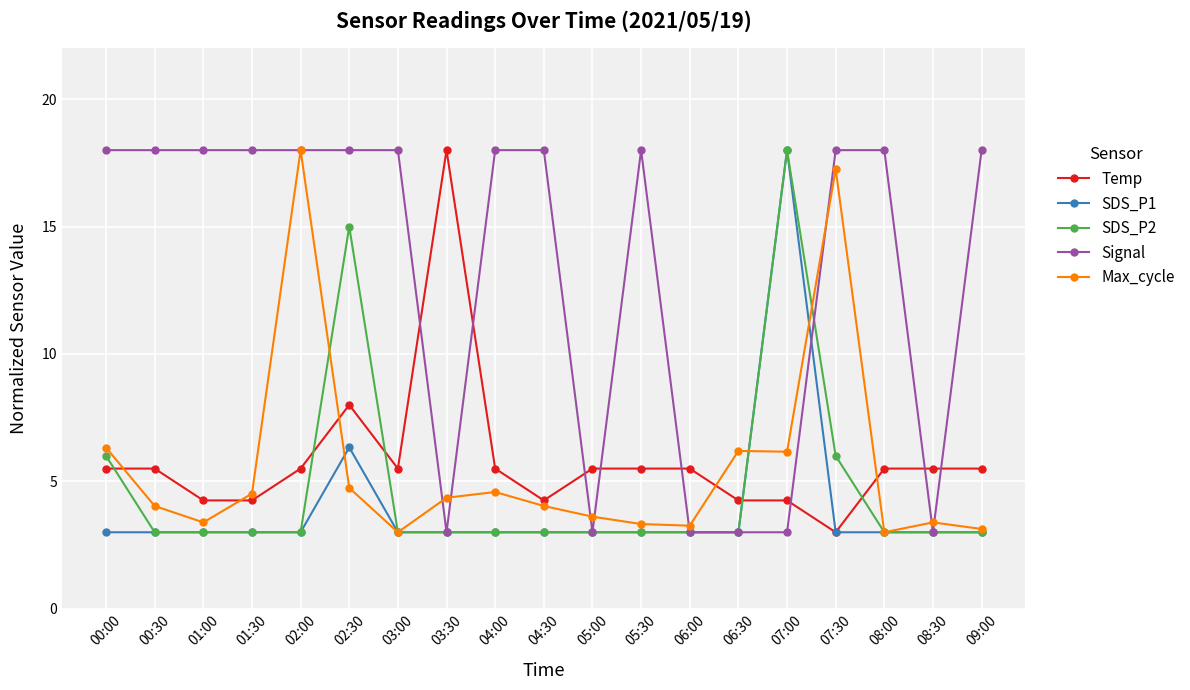

What value does the SDS_P1 series have at 07:30?

3.0